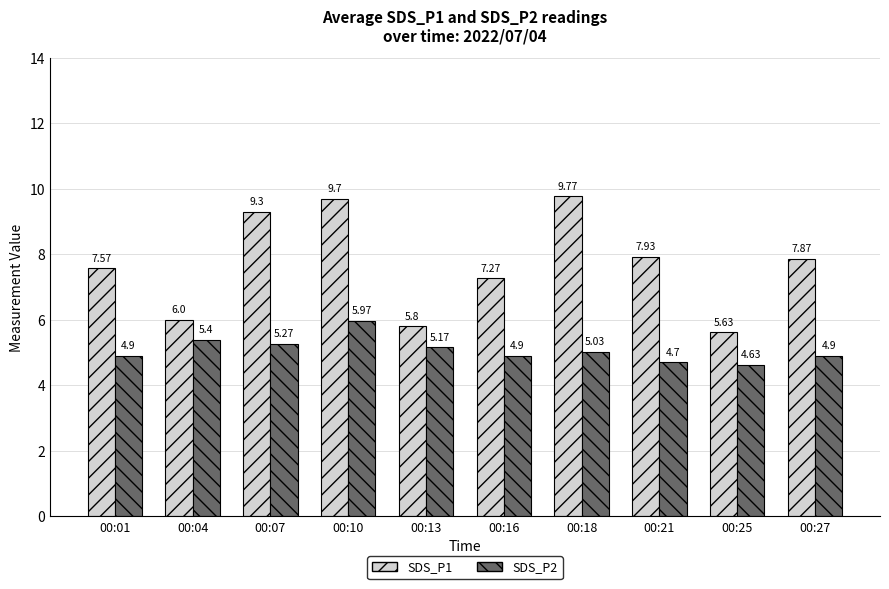

How many groups of bars are there?

10